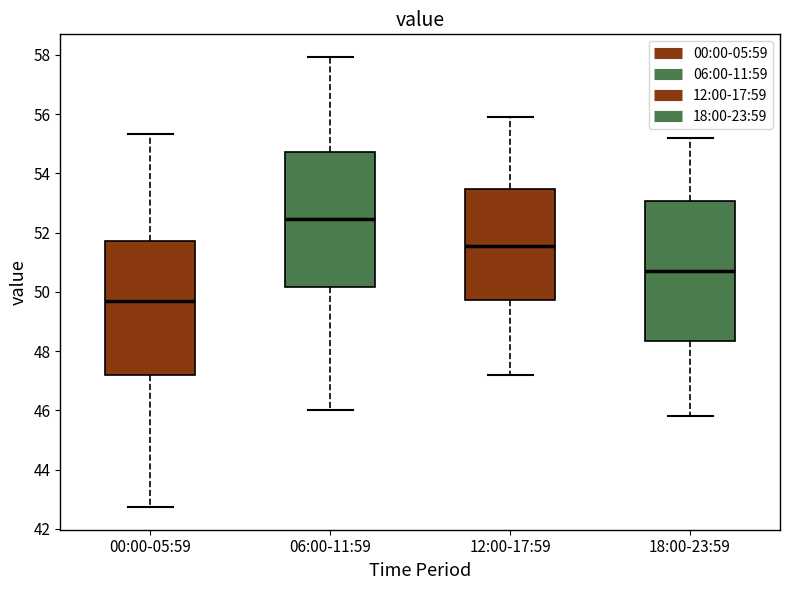

Reading left to right, read every box against the y-axis: the position of its median line, the range the box covers, and the ends of its whiskers. The values are not printed on the chart, so give them approximately, as read against the axis.

00:00-05:59: median 49.6, box 47.2 to 51.8, whiskers 42.8 to 55.4
06:00-11:59: median 52.4, box 50.2 to 54.8, whiskers 46.0 to 58.0
12:00-17:59: median 51.6, box 49.8 to 53.4, whiskers 47.2 to 56.0
18:00-23:59: median 50.8, box 48.4 to 53.0, whiskers 45.8 to 55.2